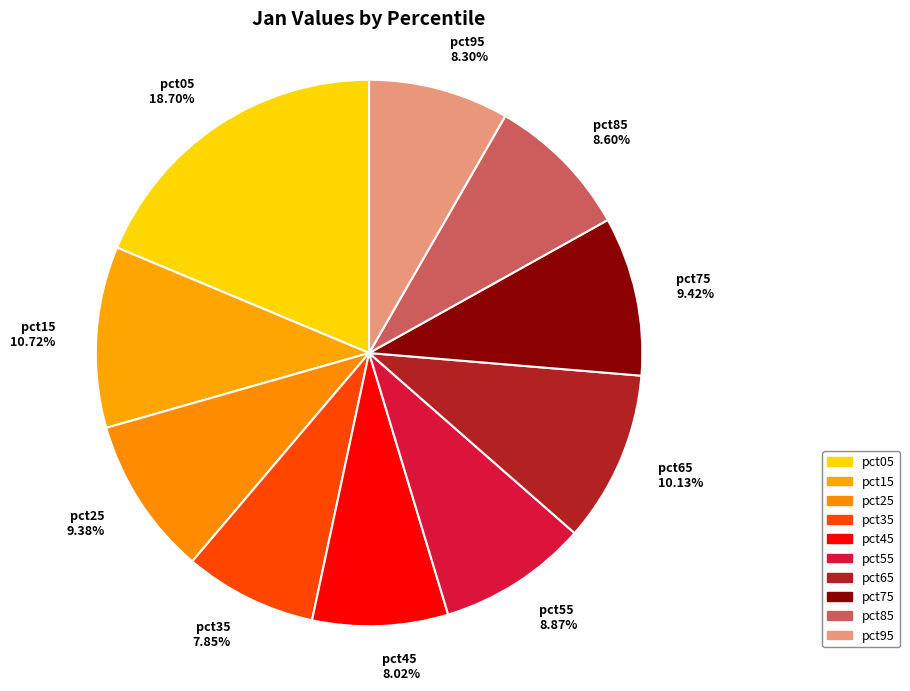

Count the number of slices in the pie.

10